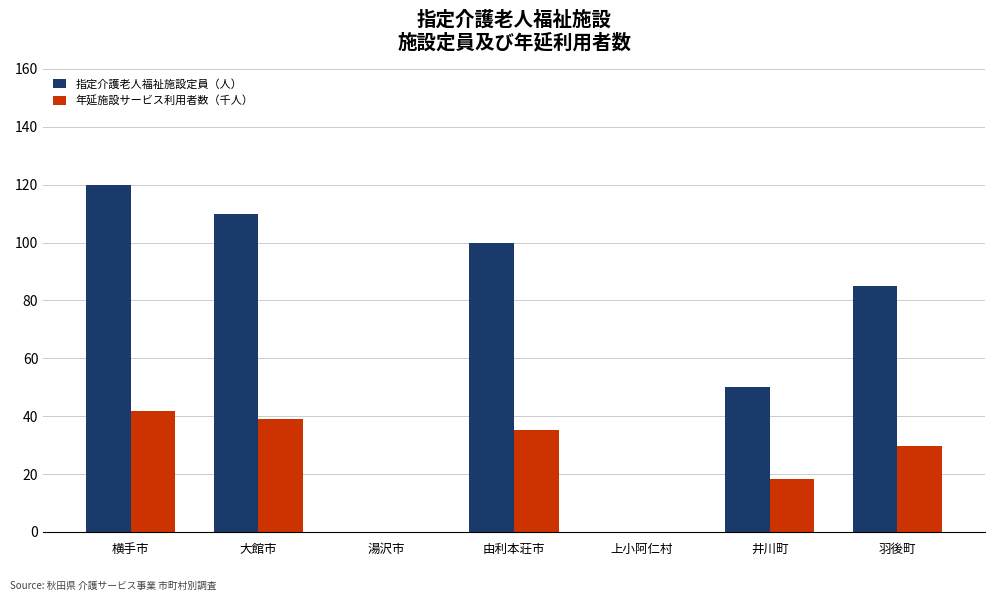

Does the chart contain stacked bars?

No